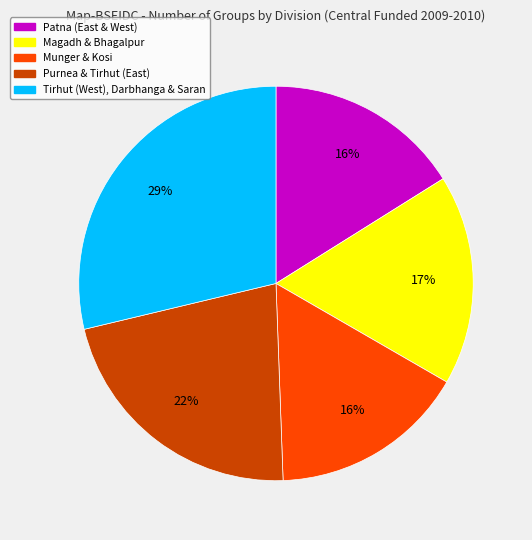

To the nearest percent, what is the average slice percentage?

20%